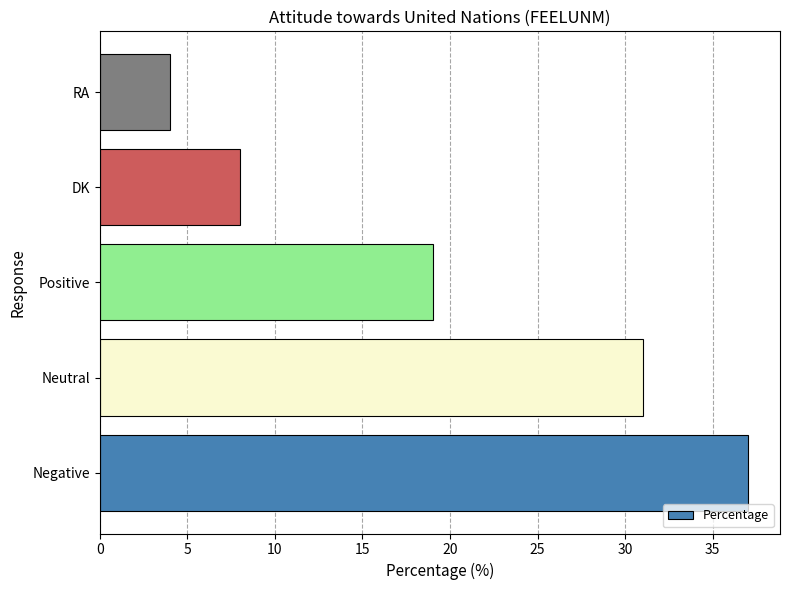

The chart shows a value of 8 at DK. True or false?

True